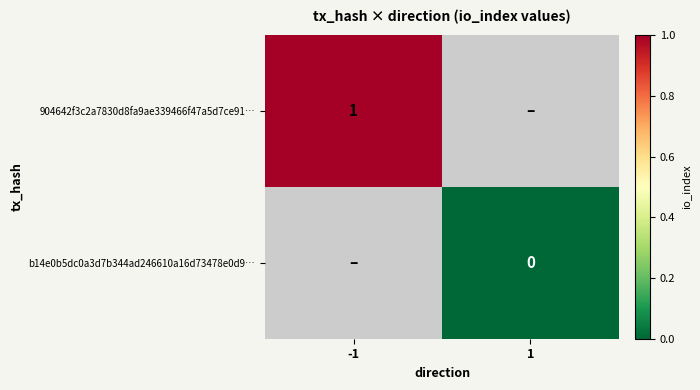

At which category does the chart reach its peak across all series?

-1